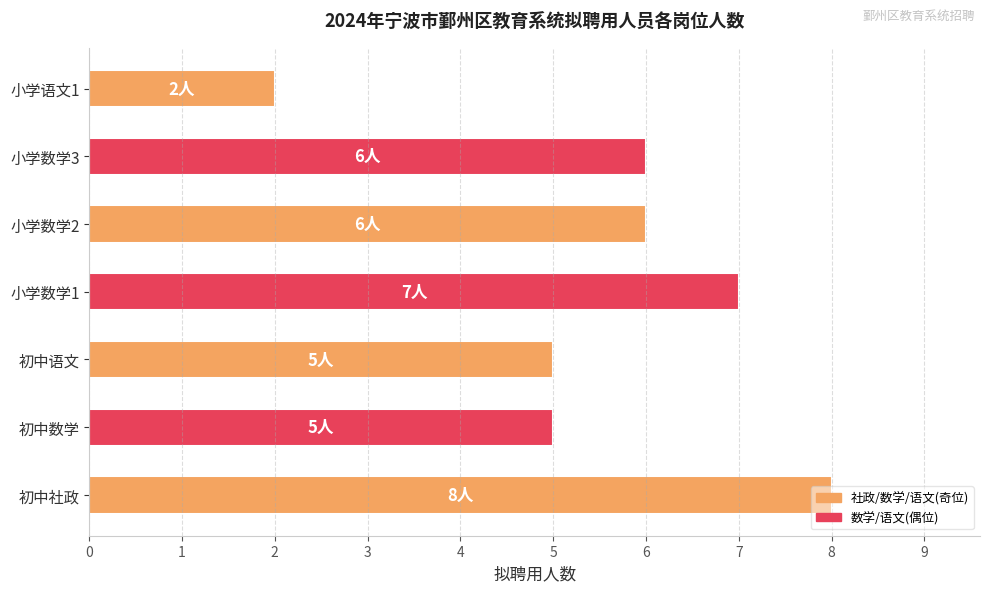

Are the bars grouped side by side (vs. stacked)?

No